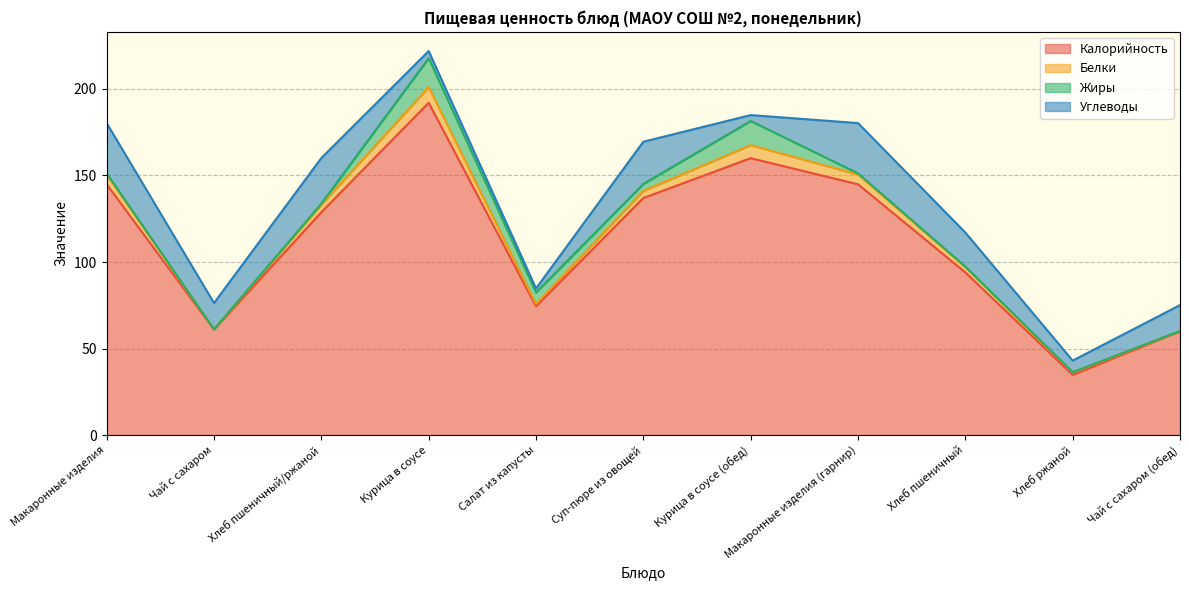

Reading left to right, what are all the values shown in this chart?

Калорийность: Макаронные изделия=144.9	Чай с сахаром=61.0	Хлеб пшеничный/ржаной=128.8	Курица в соусе=192.0	Салат из капусты=74.4	Суп-пюре из овощей=137.0	Курица в соусе (обед)=160.0	Макаронные изделия (гарнир)=144.9	Хлеб пшеничный=94.0	Хлеб ржаной=34.8	Чай с сахаром (обед)=60.0
Белки: Макаронные изделия=5.7	Чай с сахаром=0.1	Хлеб пшеничный/ржаной=4.4	Курица в соусе=9.1	Салат из капусты=1.4	Суп-пюре из овощей=4.1	Курица в соусе (обед)=7.5	Макаронные изделия (гарнир)=5.7	Хлеб пшеничный=3.0	Хлеб ржаной=1.3	Чай с сахаром (обед)=0.1
Жиры: Макаронные изделия=0.7	Чай с сахаром=0.0	Хлеб пшеничный/ржаной=0.6	Курица в соусе=16.7	Салат из капусты=6.6	Суп-пюре из овощей=4.0	Курица в соусе (обед)=13.9	Макаронные изделия (гарнир)=0.7	Хлеб пшеничный=0.3	Хлеб ржаной=0.2	Чай с сахаром (обед)=0.0
Углеводы: Макаронные изделия=29.0	Чай с сахаром=15.2	Хлеб пшеничный/ржаной=26.4	Курица в соусе=4.1	Салат из капусты=2.3	Суп-пюре из овощей=24.4	Курица в соусе (обед)=3.4	Макаронные изделия (гарнир)=29.0	Хлеб пшеничный=19.7	Хлеб ржаной=6.7	Чай с сахаром (обед)=15.0